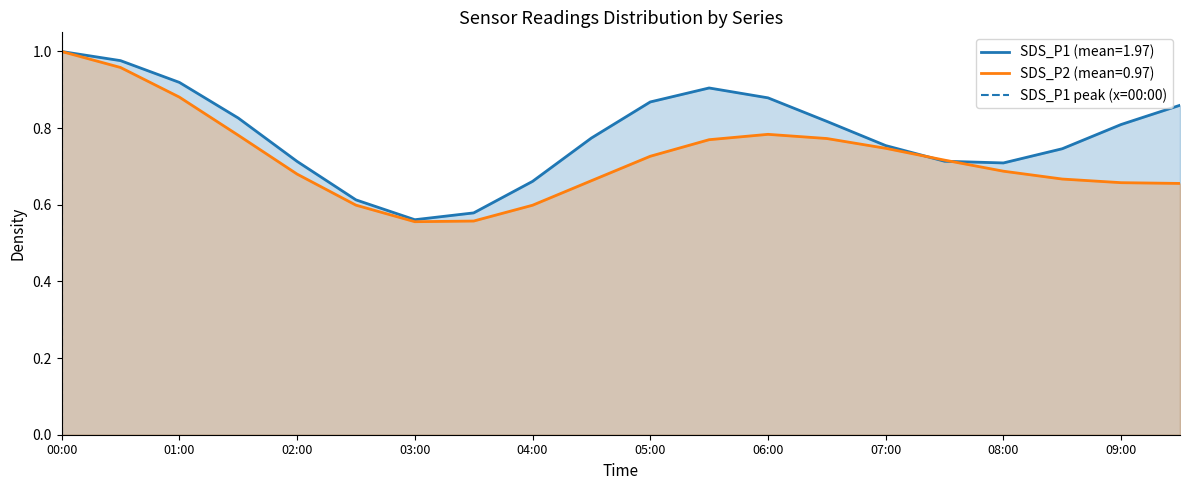

Where is the data nearest to the value 0?

00:00